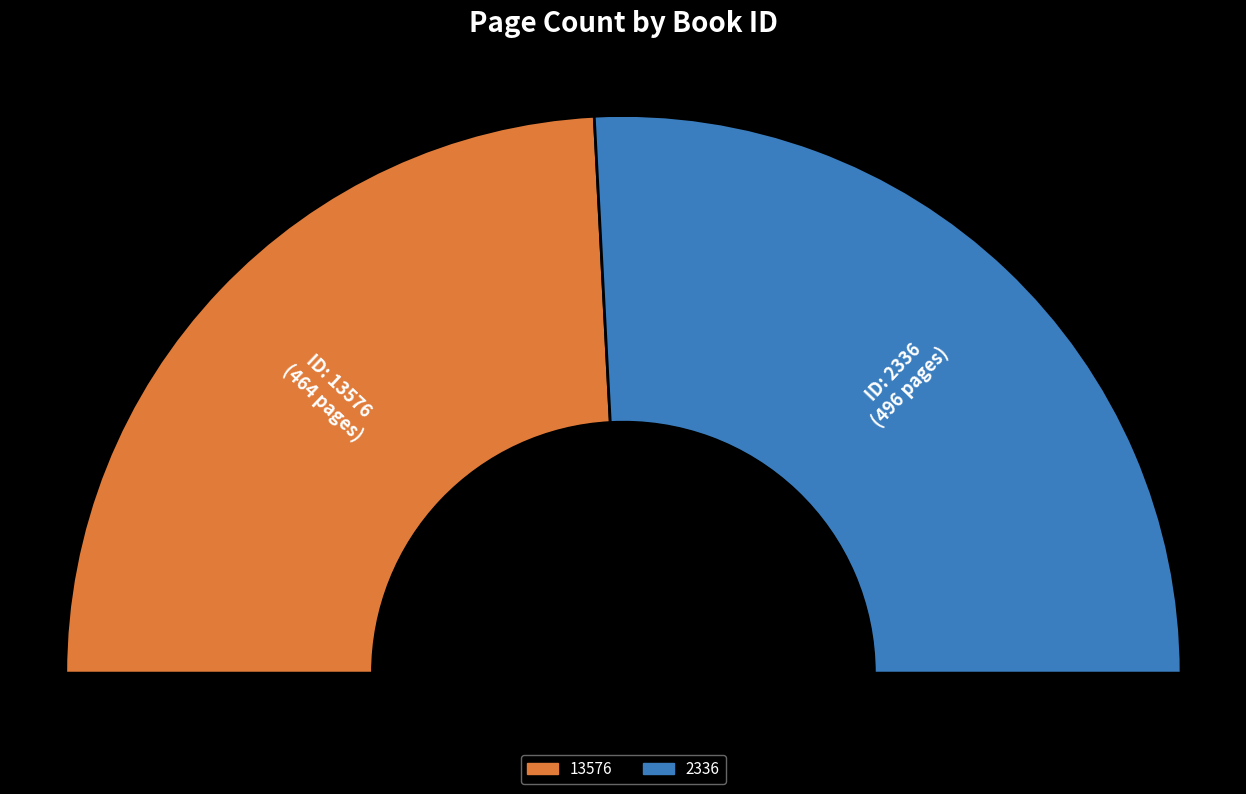

What is the majority slice?

2336